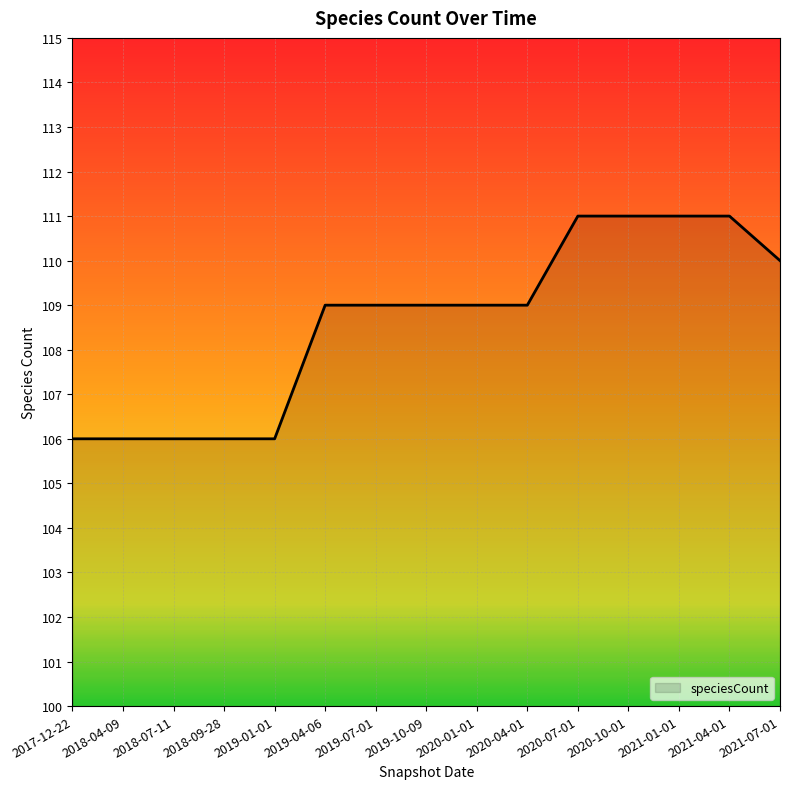

What is the difference between the maximum and minimum values?

5